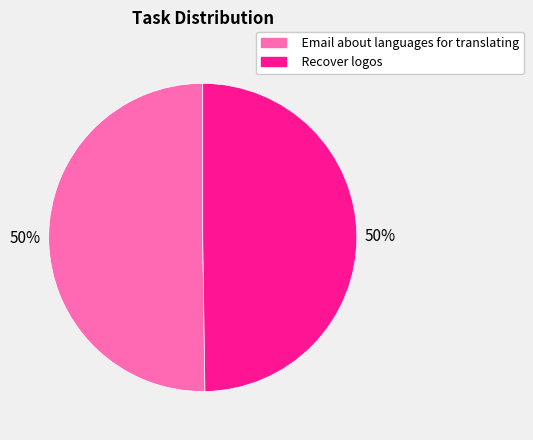

What is the ratio of the value at Recover logos to the value at Email about languages for translating?

1.0